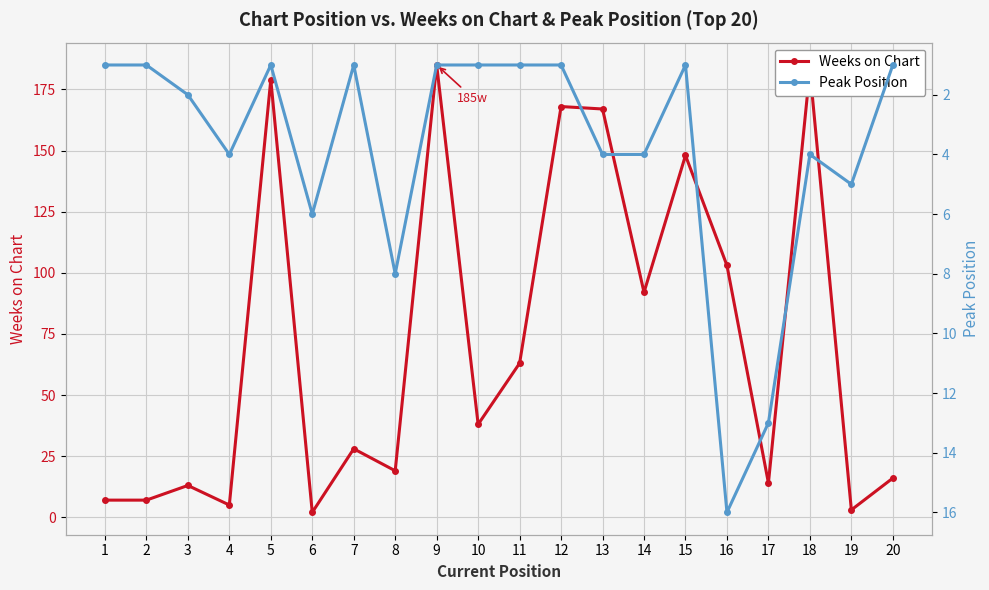

Between 9 and 15, which is larger?

9